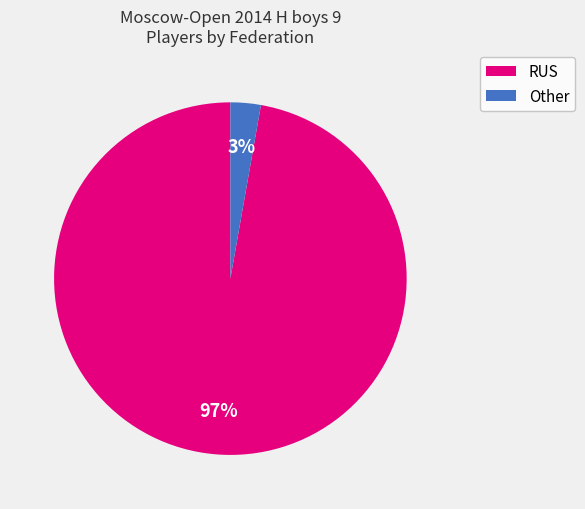

How many slices are in this pie chart?

2